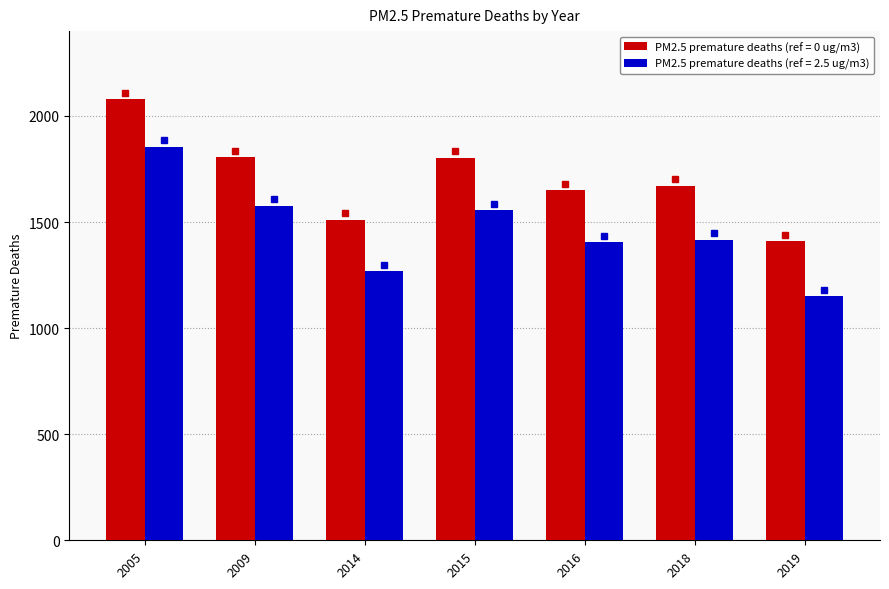

What is the smallest value displayed?

1150